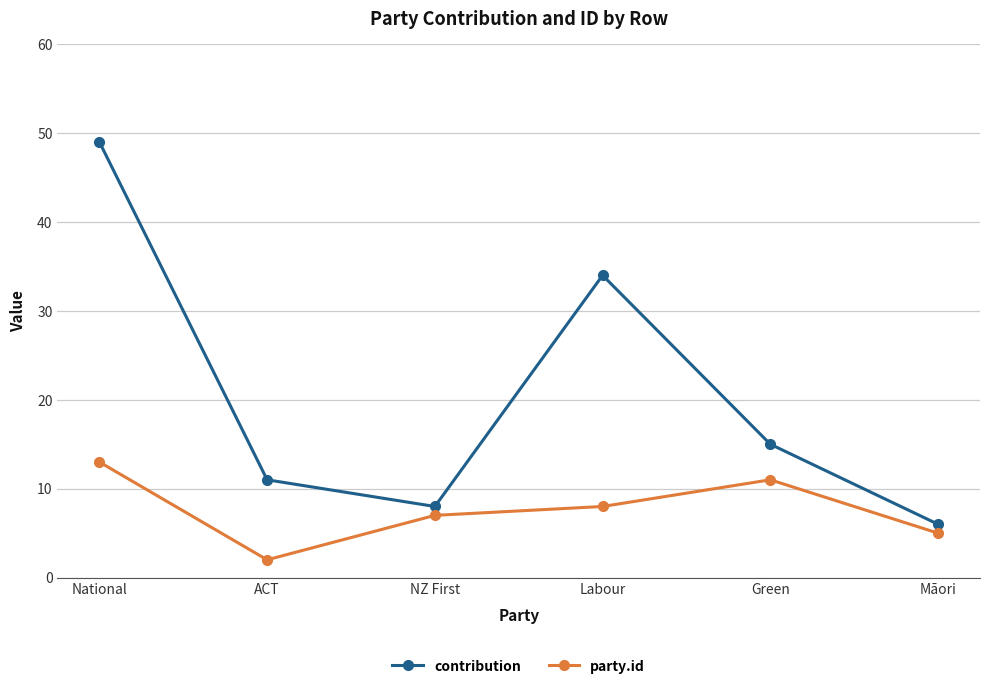

What is the difference between the second highest and minimum values in the contribution series?

28